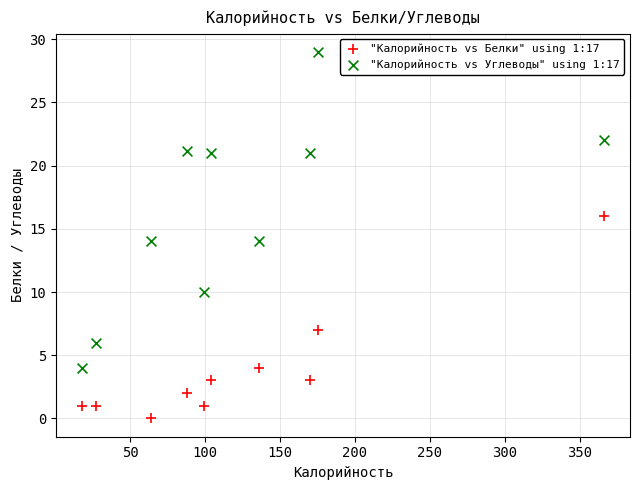

Which series contains the lowest Y value?

"Калорийность vs Белки" using 1:17